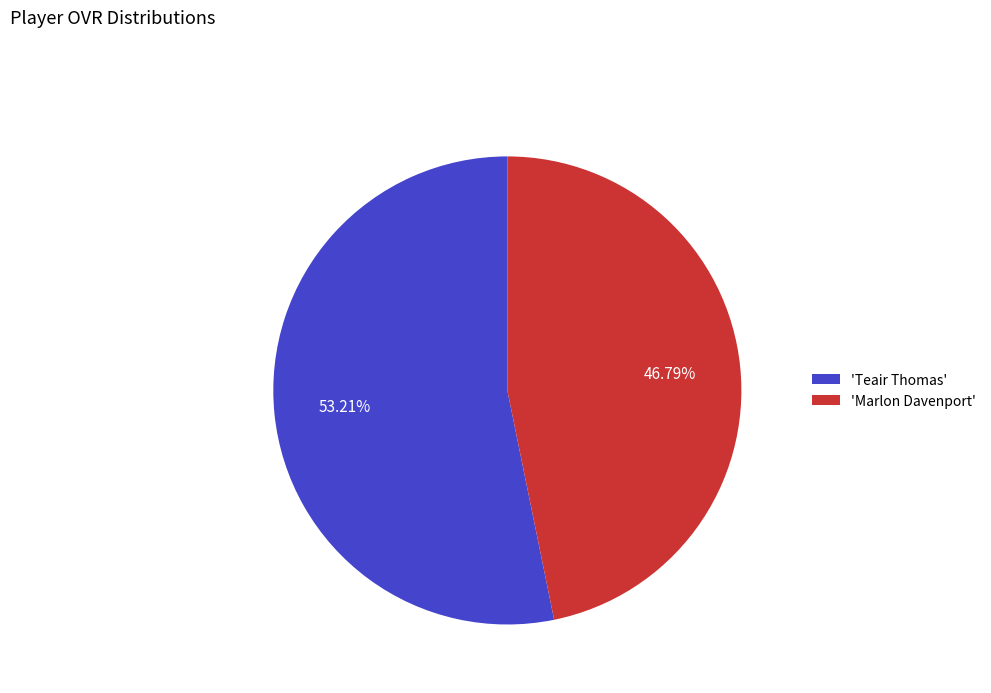

Which slice represents more than half of the pie?

'Teair Thomas'